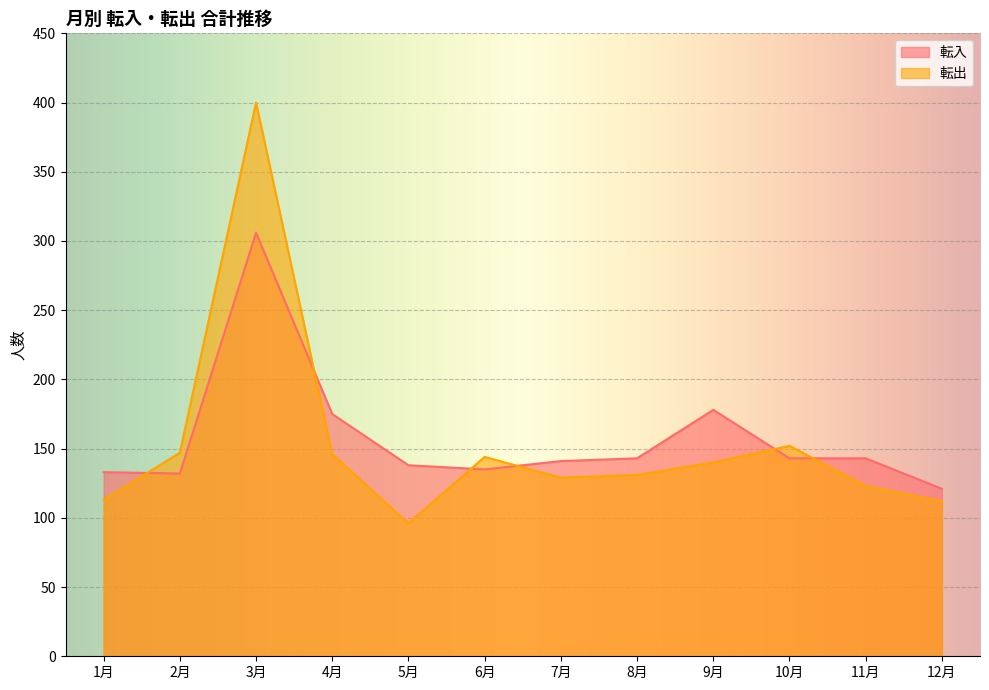

At which label does 転入 reach its peak?

3月